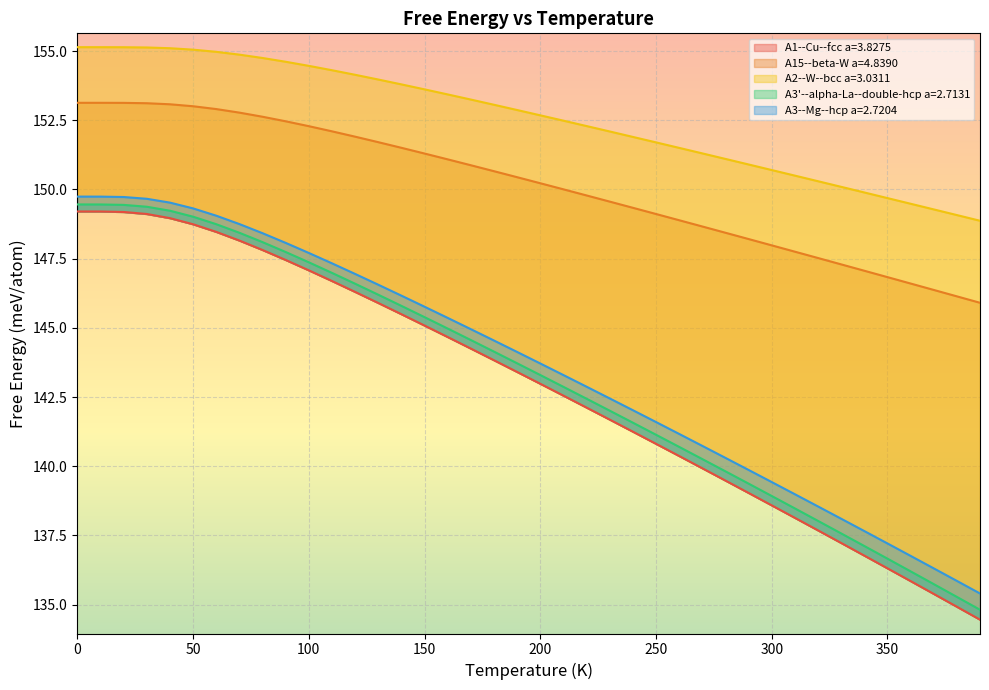

True or false: A1--Cu--fcc a=3.8275 has more than 2 points higher than both neighbors.

False